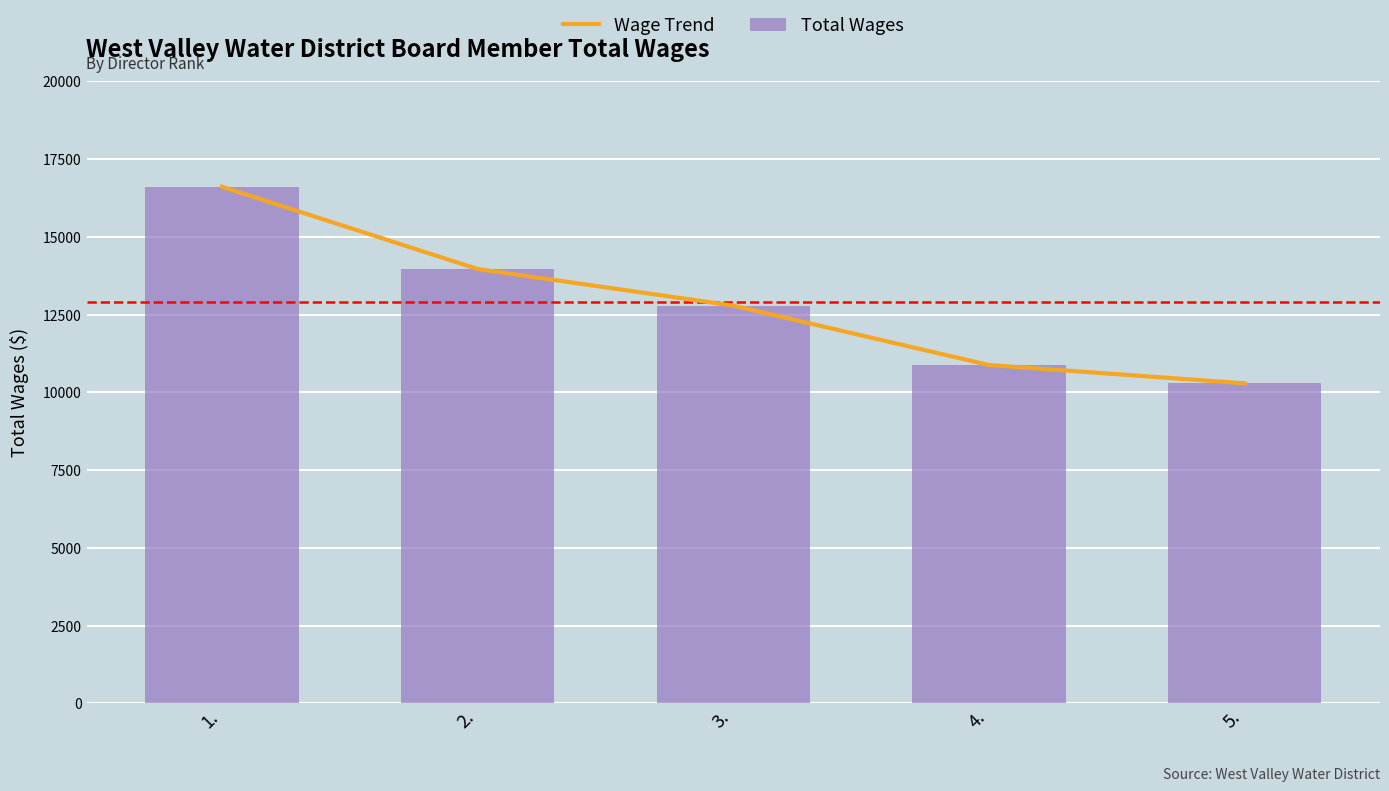

Where is Total Wages nearest to the value 13450?

2.